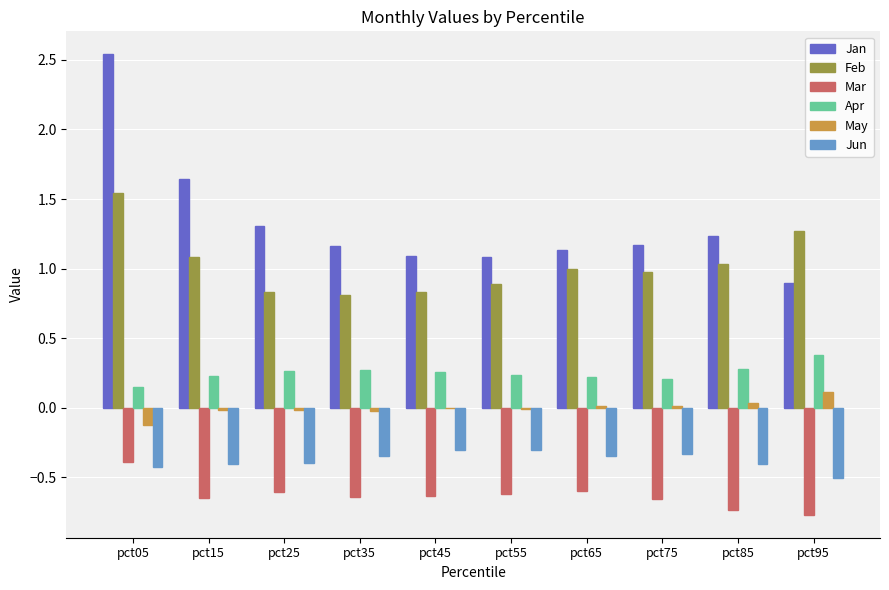

Which series has the largest total across all categories?

Jan